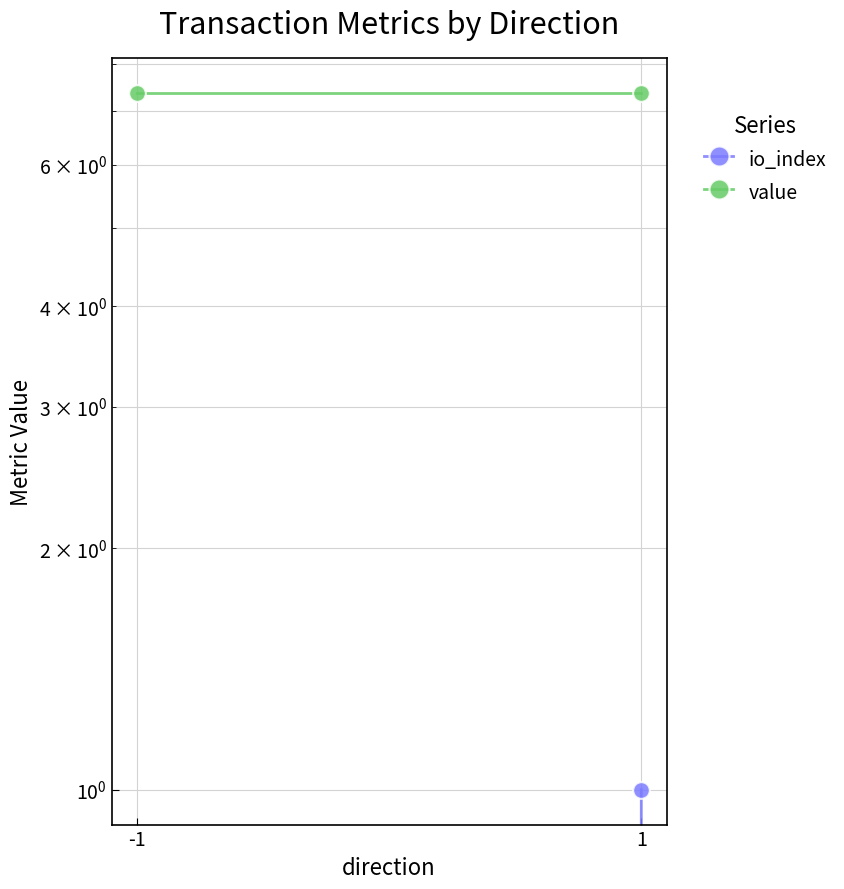

Which label corresponds to the largest value in the chart?

-1